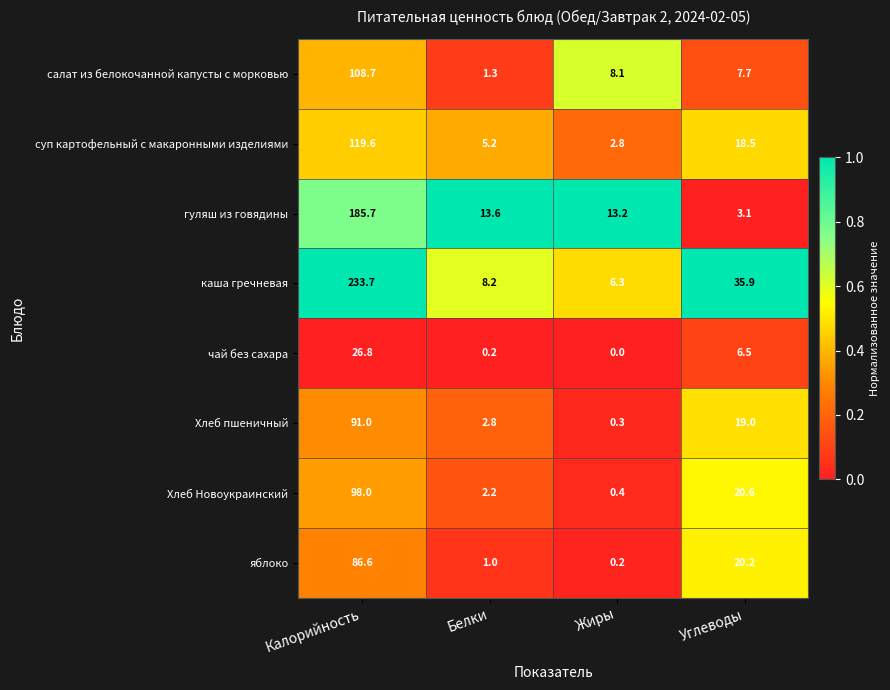

Which category has the highest value across all series?

Калорийность